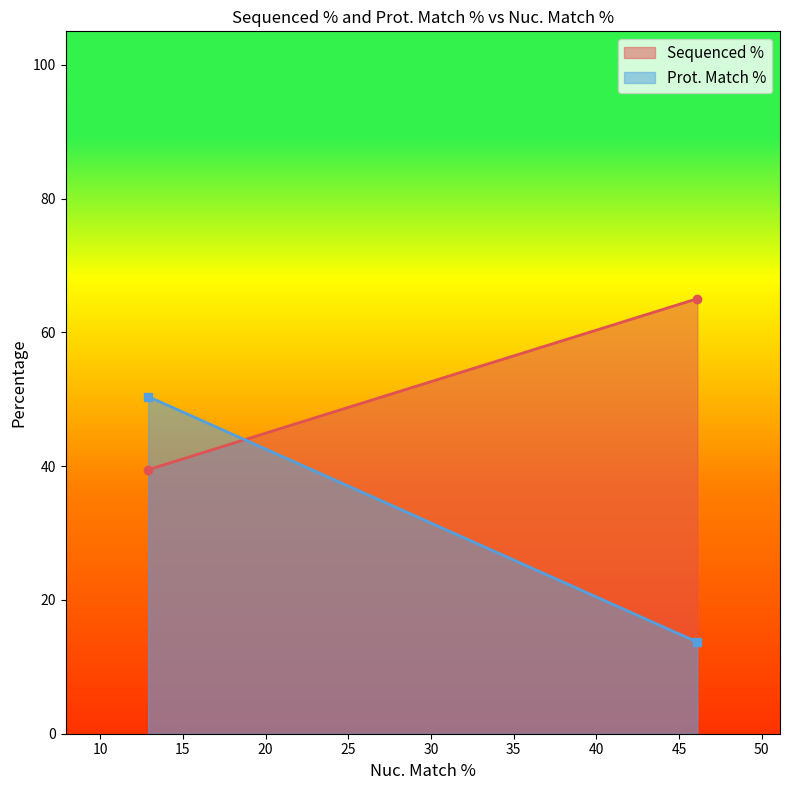

Which category has the highest value in the Prot. Match % series?

12.9